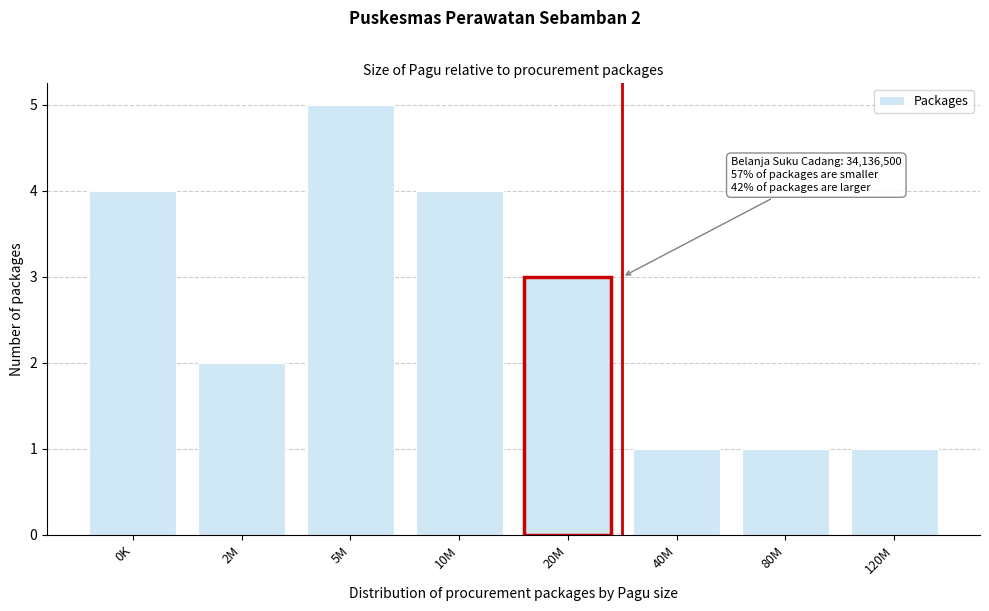

Reading left to right, list all the values displayed in this chart.

0K=4	2M=2	5M=5	10M=4	20M=3	40M=1	80M=1	120M=1